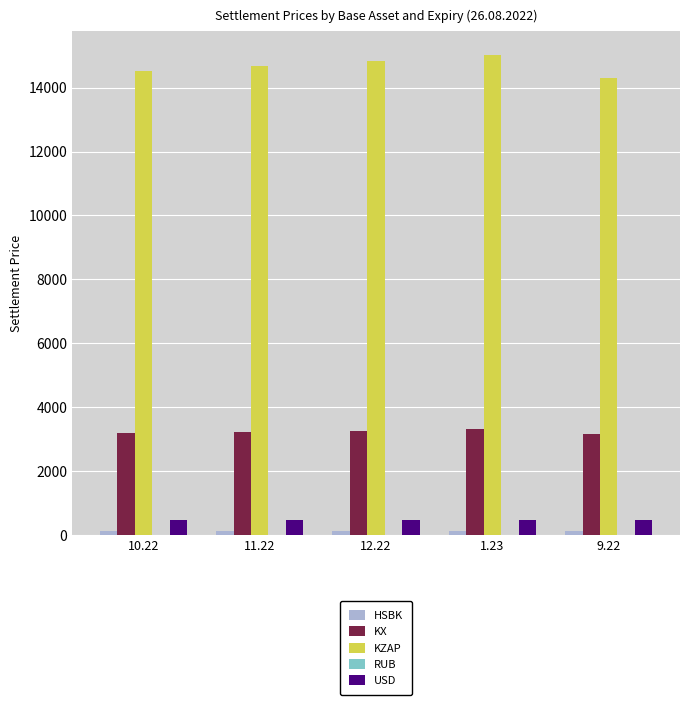

What is the sum of all KX values?

16170.1